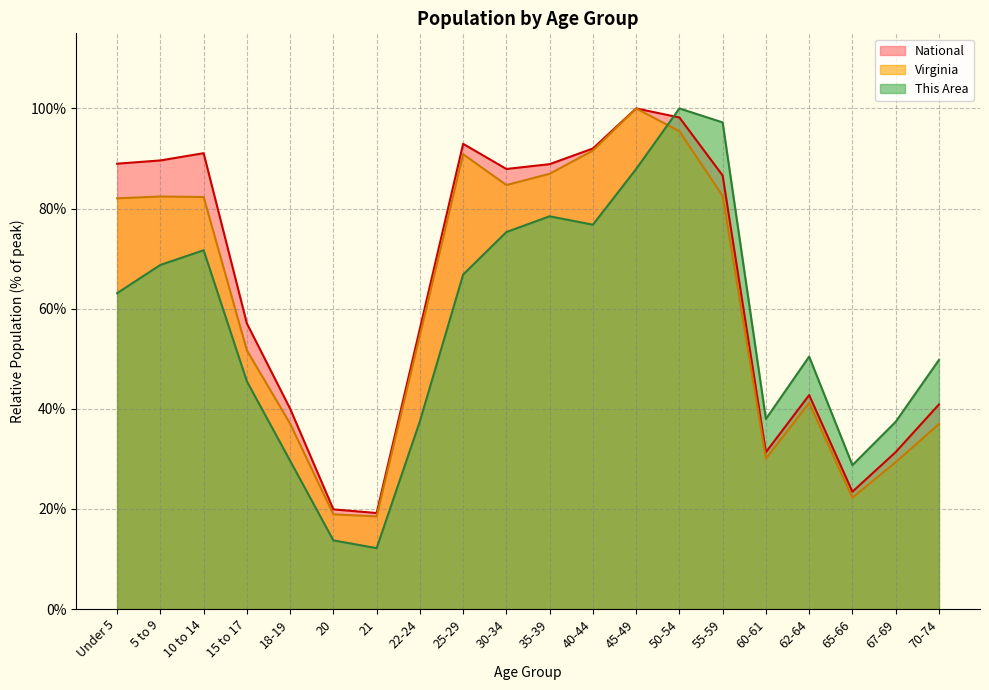

Does the chart have visible grid lines?

Yes